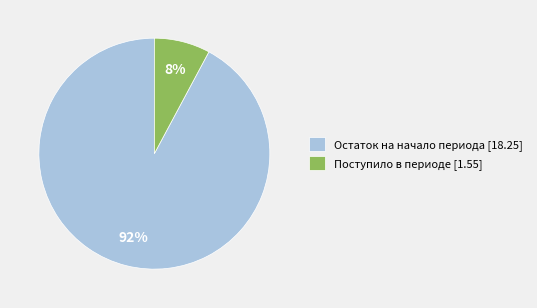

To the nearest percent, what is the difference between the largest and smallest slice percentages?

84%